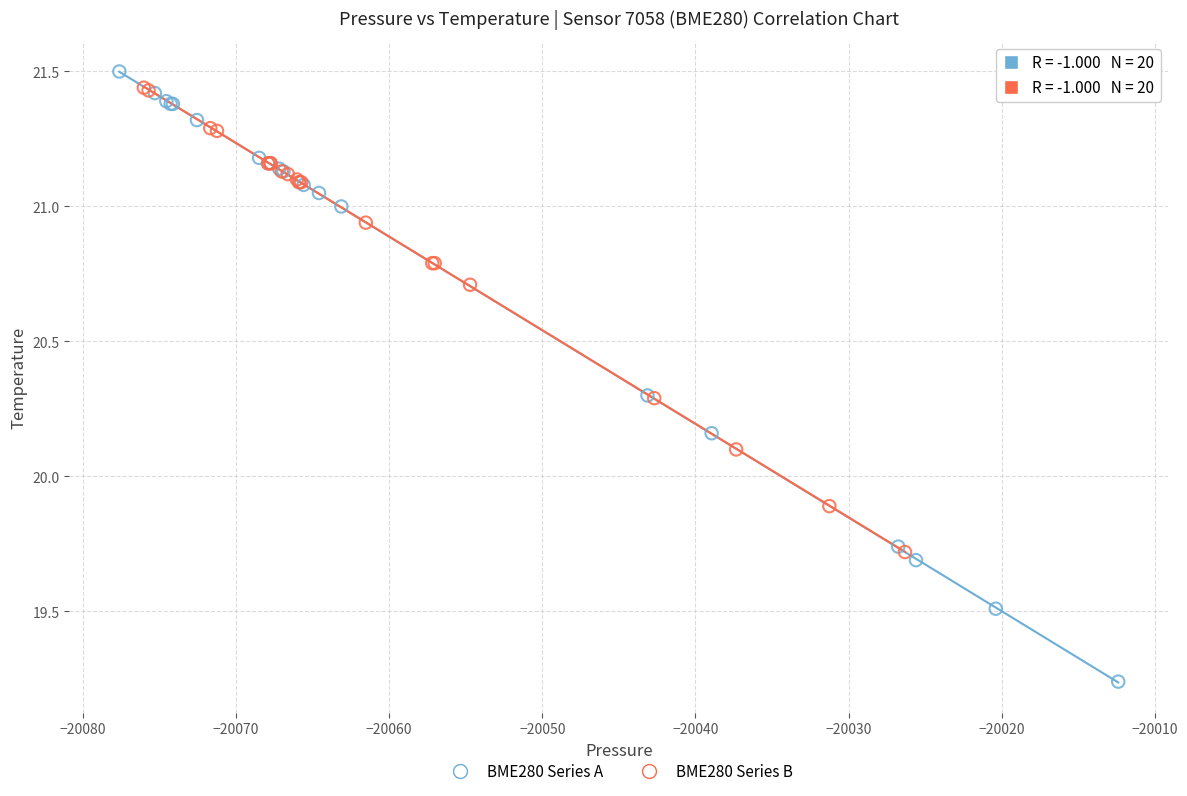

Which series has the largest Y range (max minus min)?

BME280 Series A